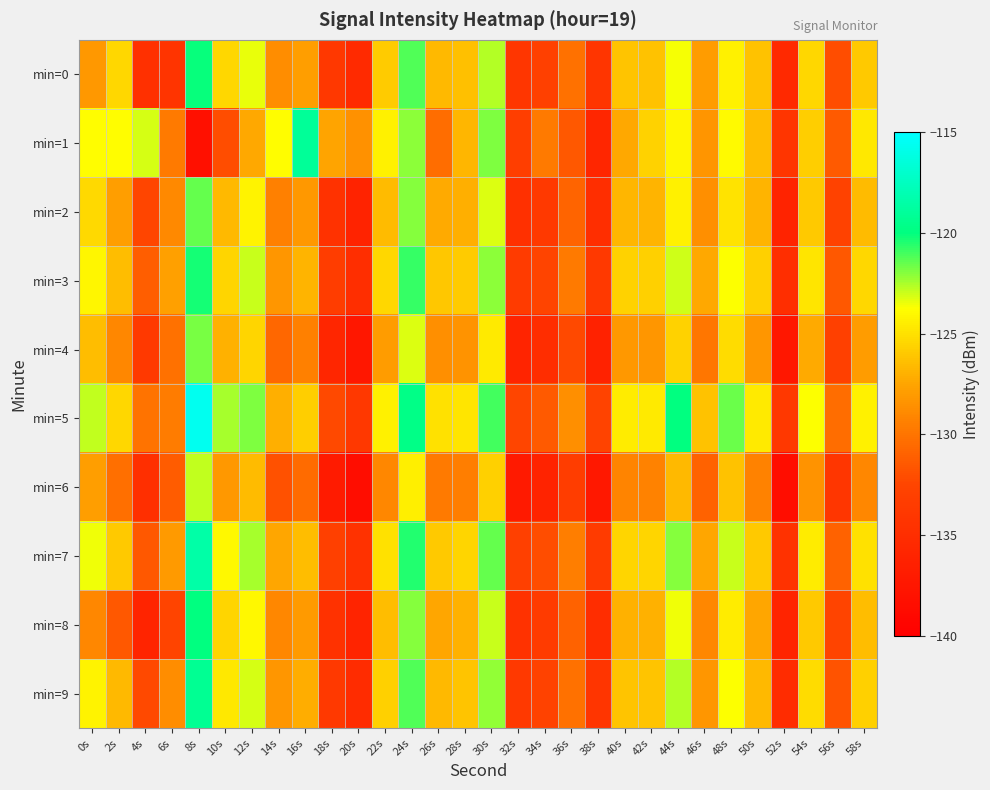

List the series in order of their peak value, highest first.

min=5, min=7, min=1, min=9, min=8, min=0, min=3, min=2, min=4, min=6